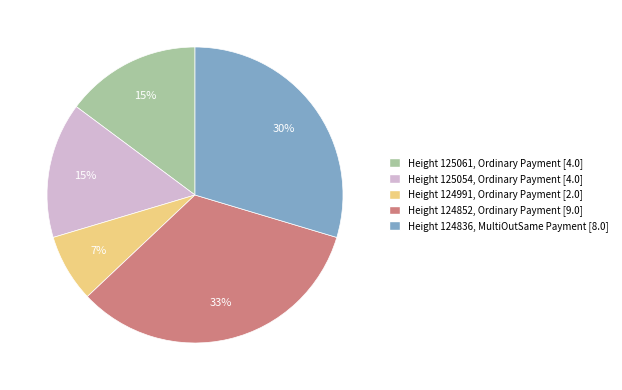

To the nearest percent, what is the difference between the largest and smallest slice percentages?

26%